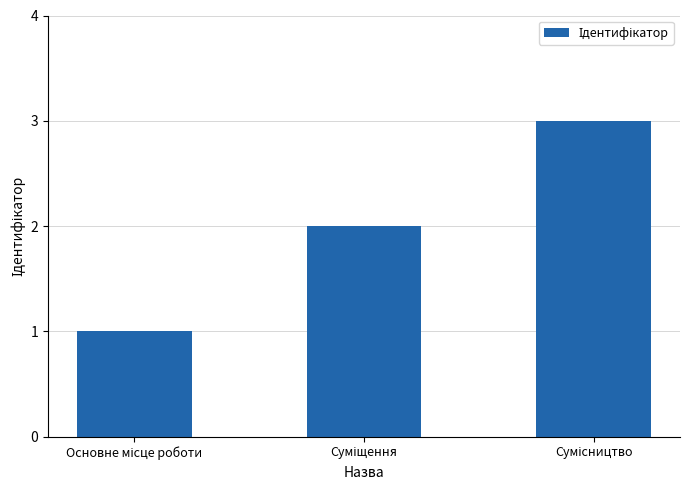

What is the sum of all values?

6